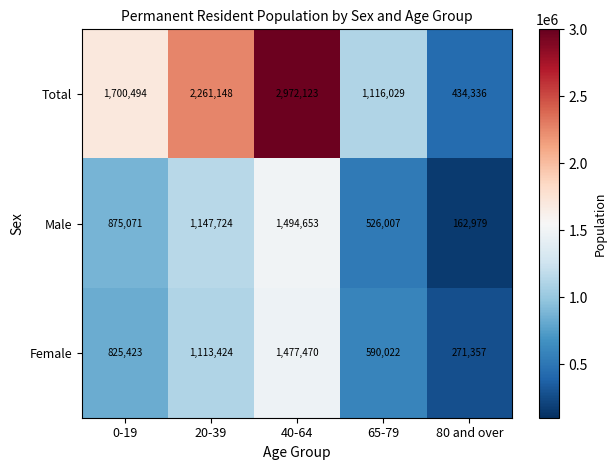

Read the Female value at 20-39, to the nearest 50.

1113400